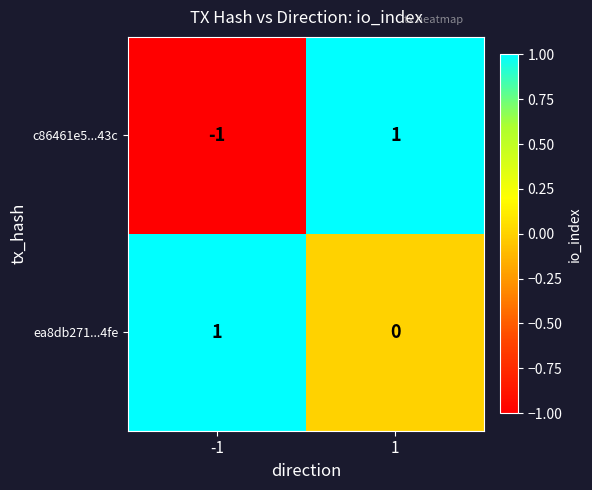

The value of c86461e5...43c at -1 is -1. True or false?

True